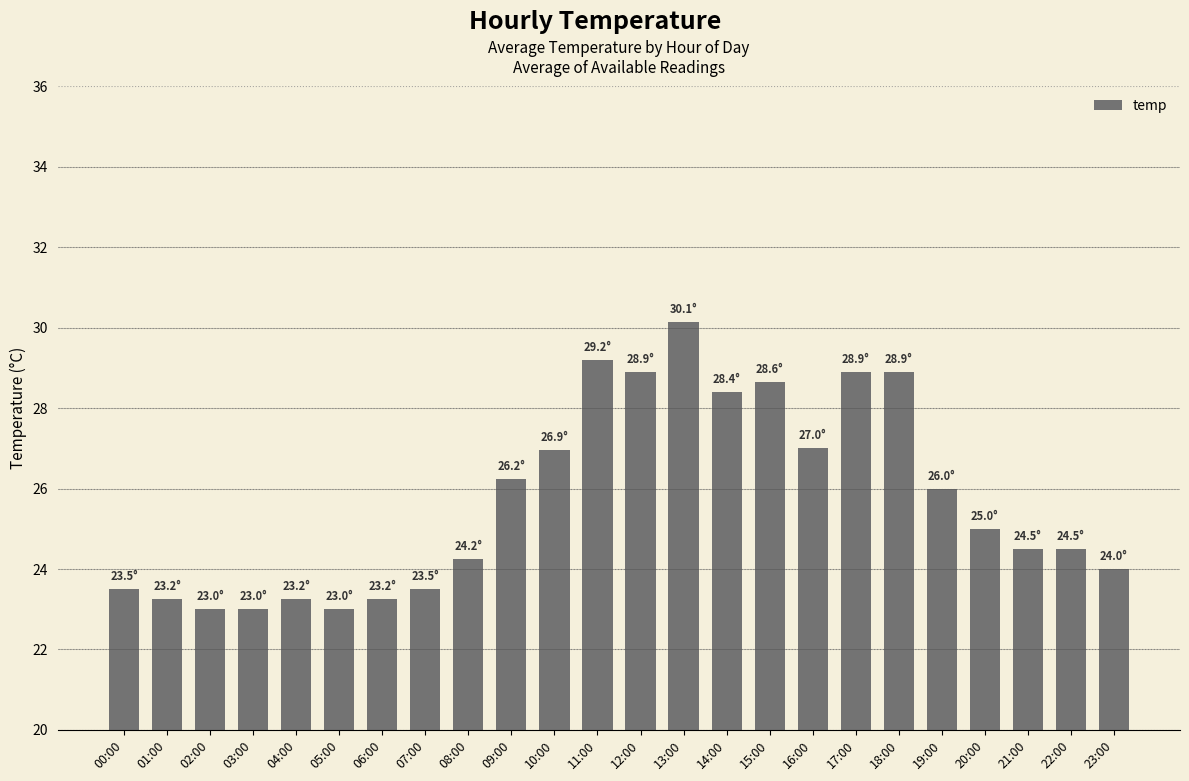

What is the difference between the second highest and second lowest values?

6.2